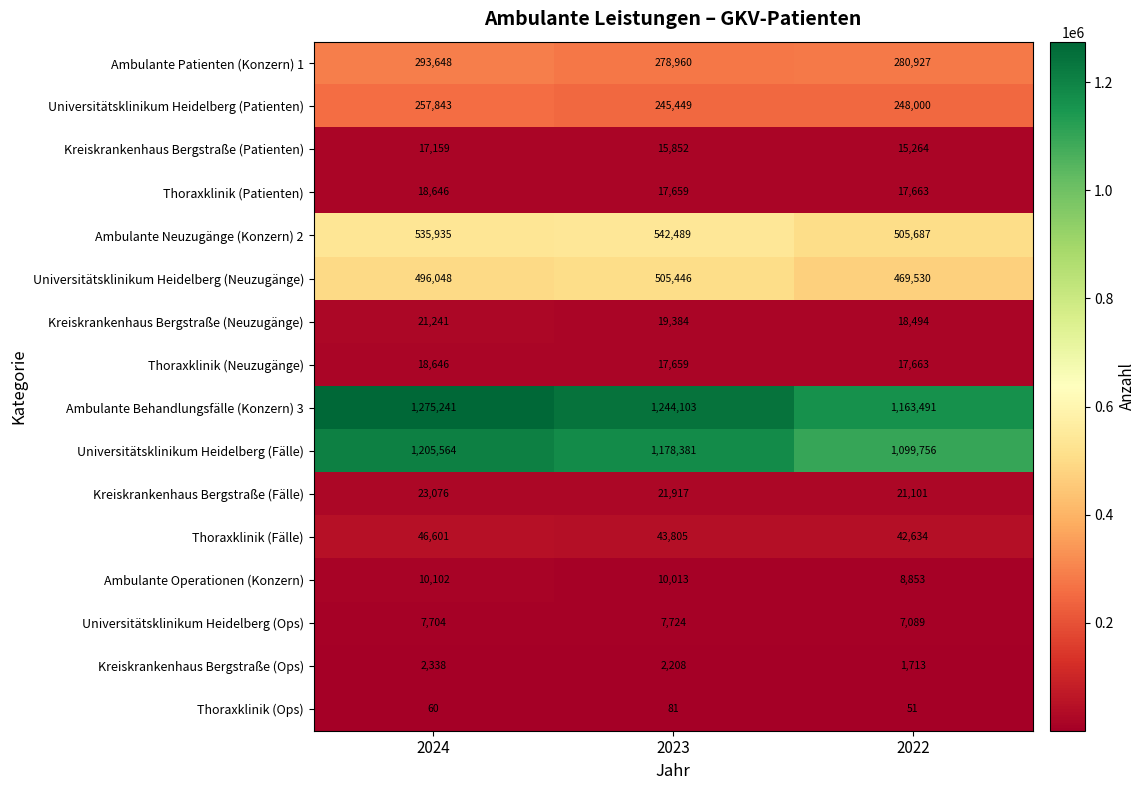

What value does the Universitätsklinikum Heidelberg (Ops) series have at 2022, to the nearest 100?

7100